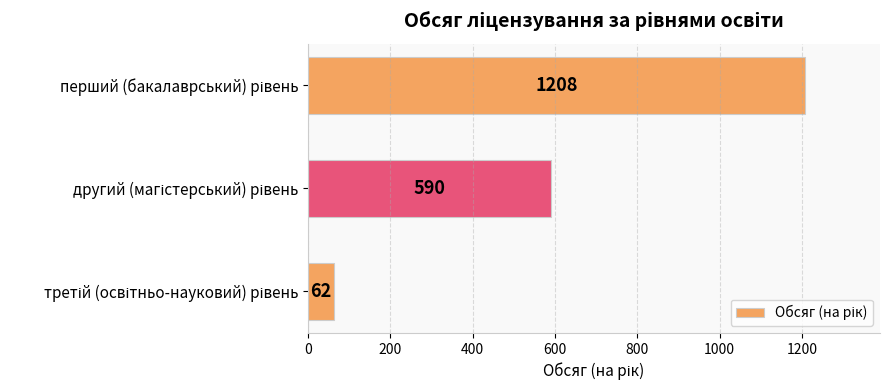

What is the value of the 3rd bar from the top?

62